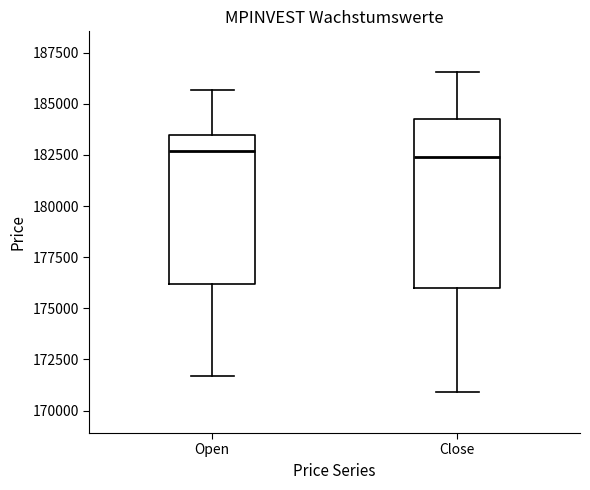

Where does the upper whisker of the box for Open end on the y-axis? The values are not printed on the chart, so give them approximately, as read against the axis.

185500